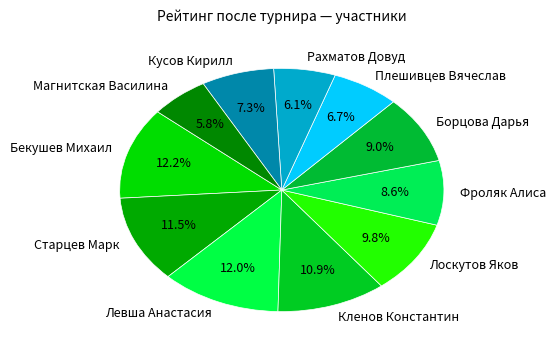

To the nearest percent, what is the difference between the largest and smallest slice percentages?

6%